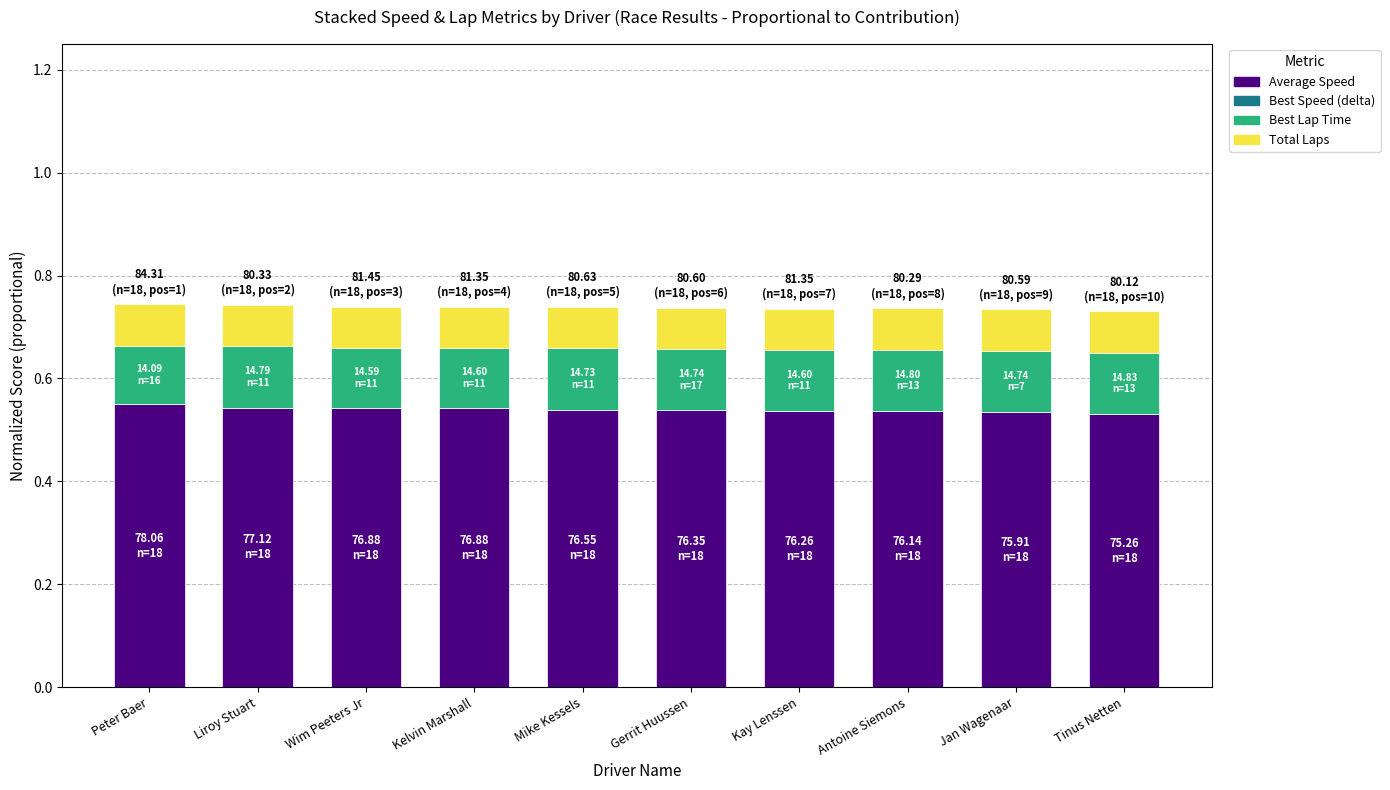

What is the sum of all Average Speed values?

5.4